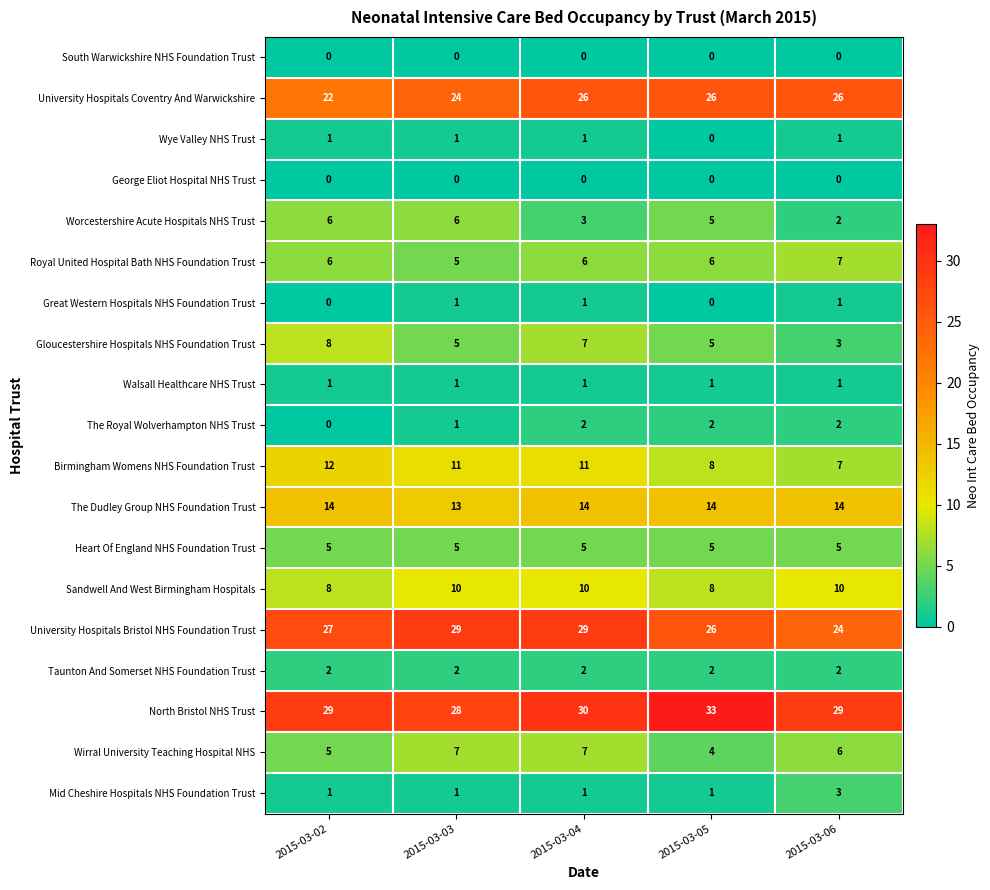

The value of Worcestershire Acute Hospitals NHS Trust at 2015-03-05 is 9. True or false?

False